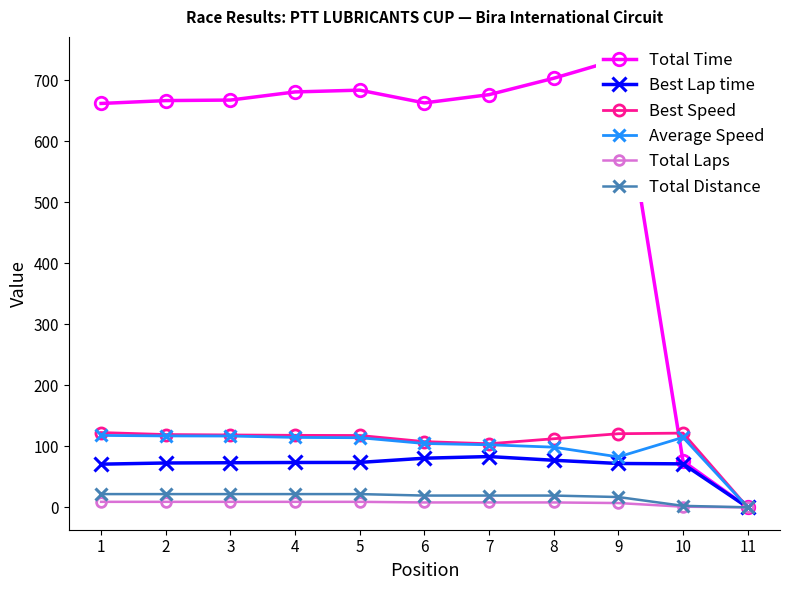

What is the average value of the Total Distance series?

16.9